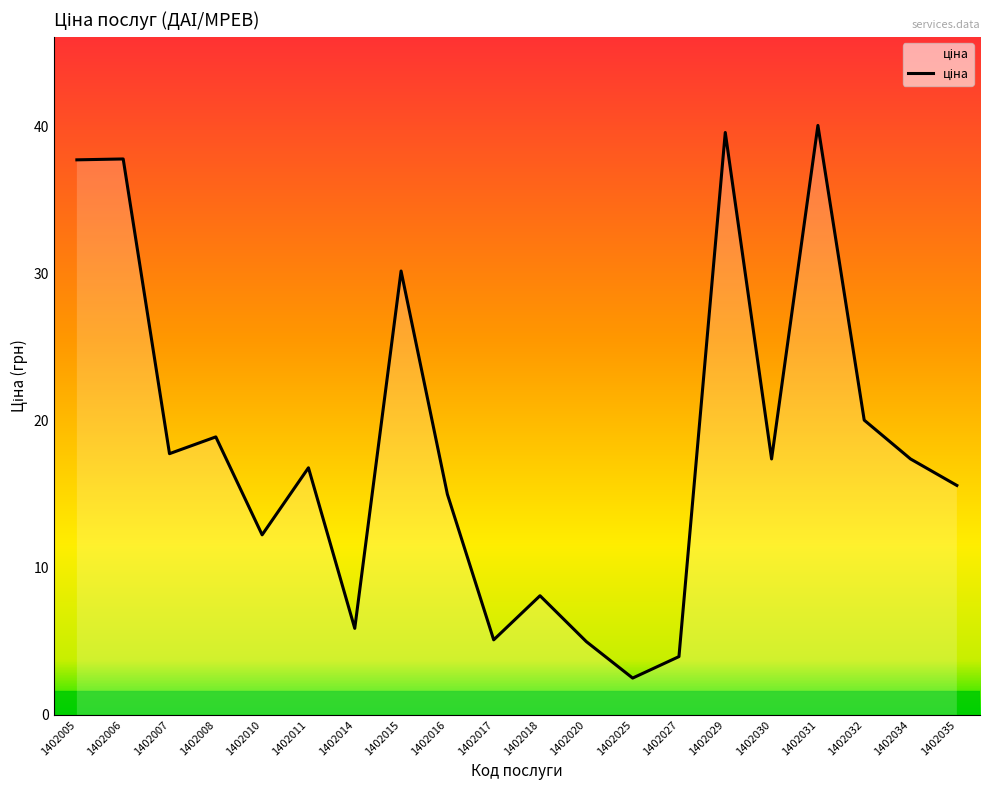

How many series are shown in this chart?

1